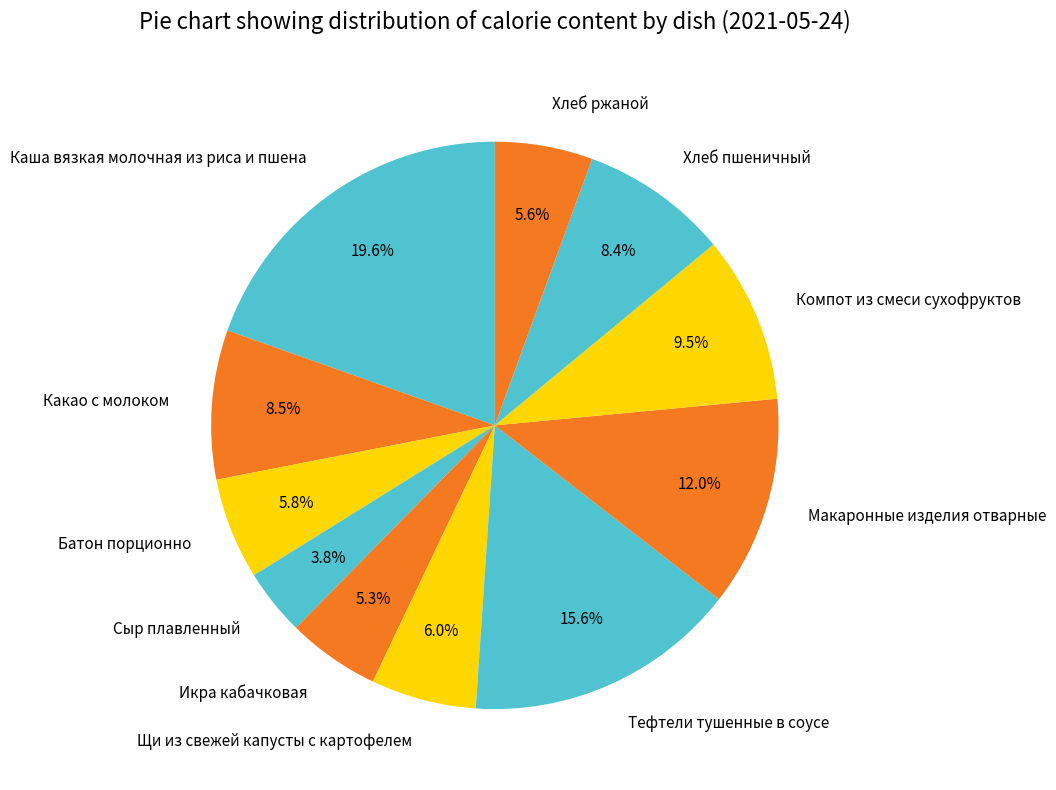

How many slices are in this pie chart?

11